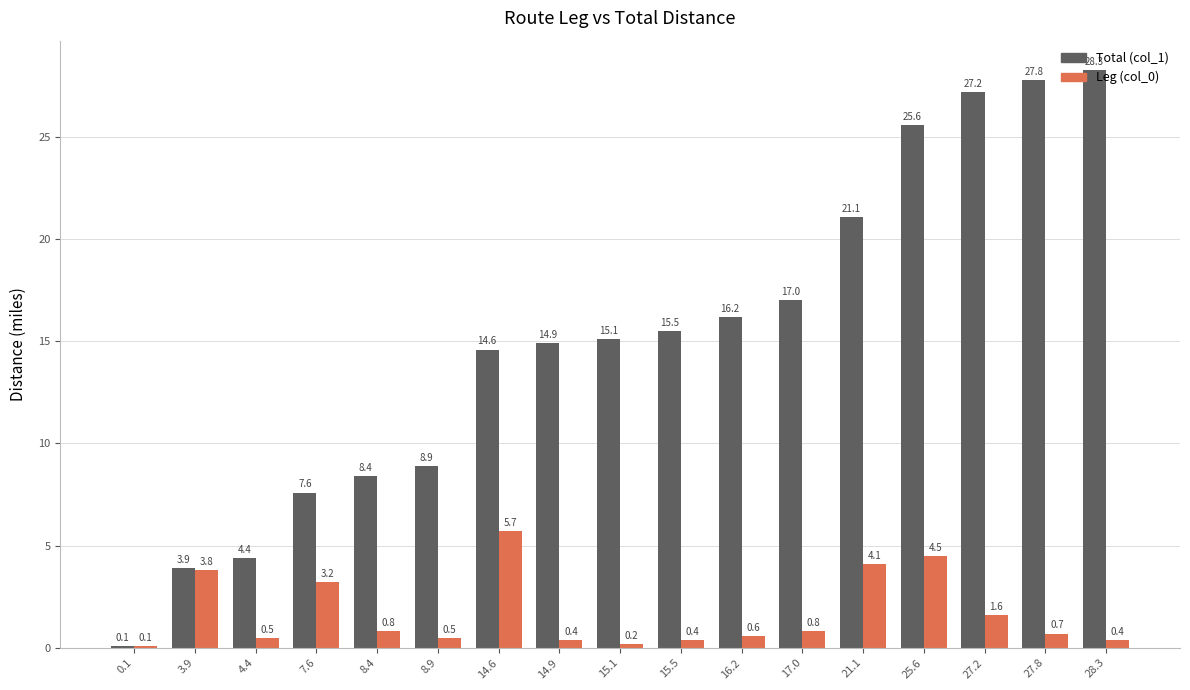

What is the label of the 9th bar from the right?

15.1